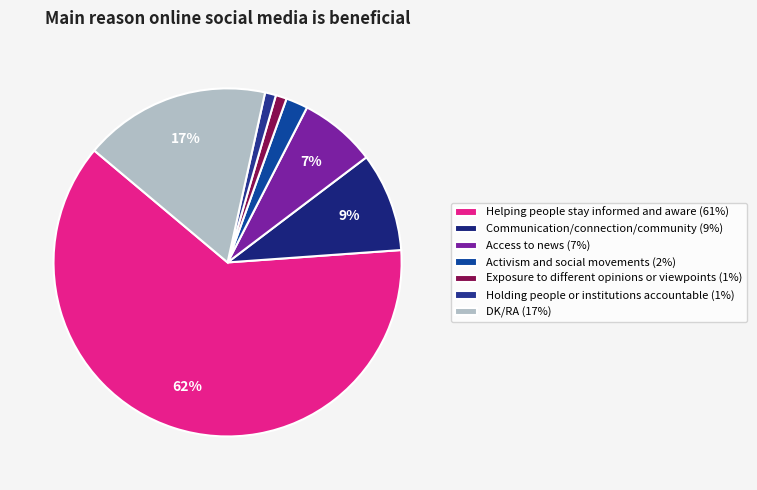

Count the number of slices in the pie.

7